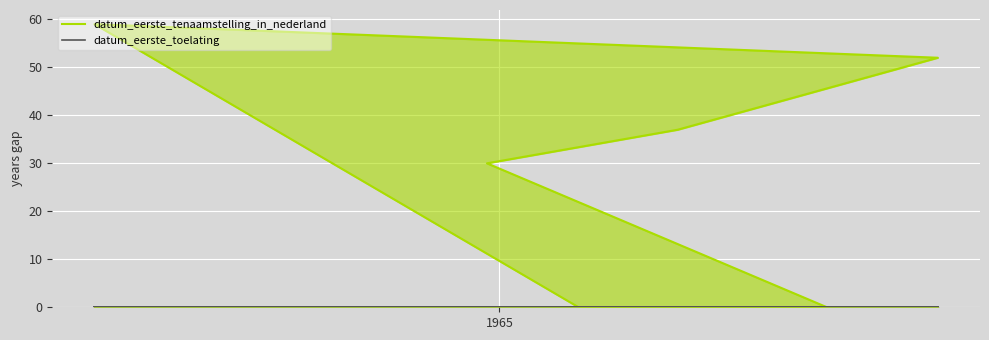

True or false: datum_eerste_tenaamstelling_in_nederland has a value of 30 at 10.

False